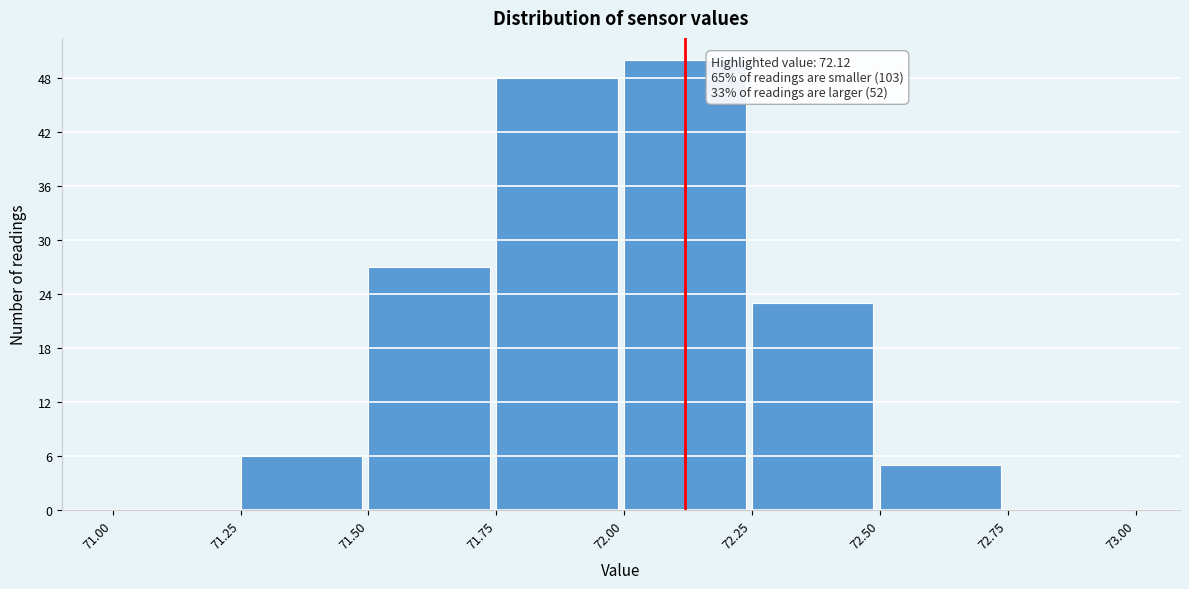

Which range on the x-axis has the tallest bar?

72.00 to 72.25